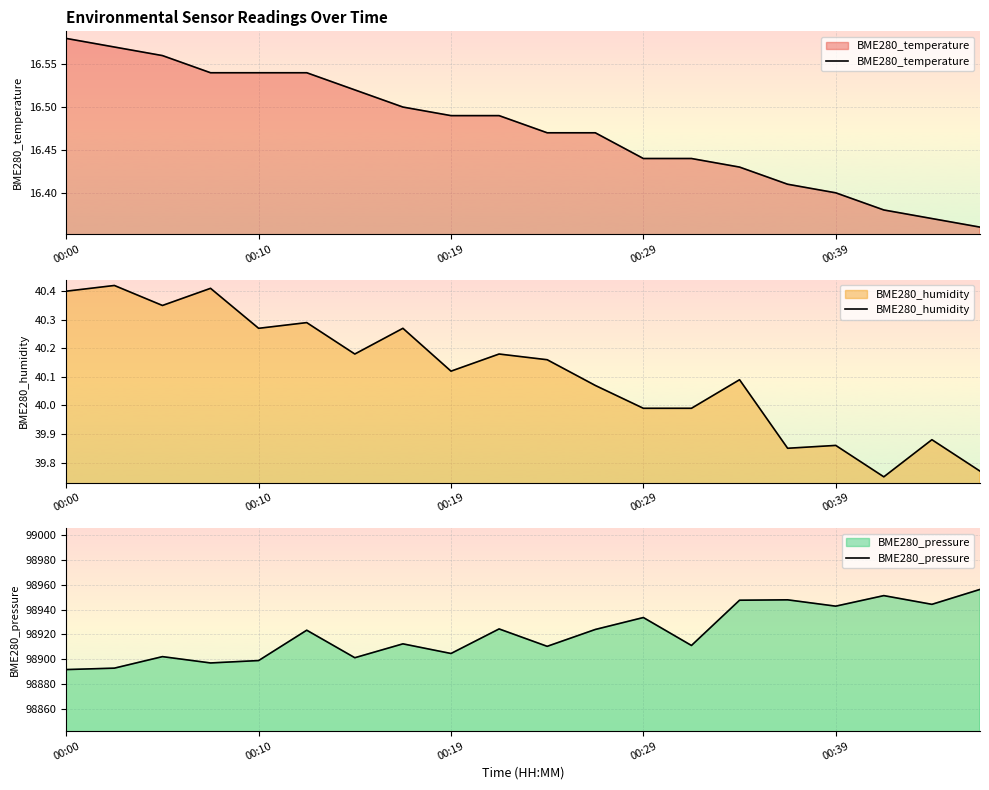

What is the maximum value for BME280_pressure?

98956.3